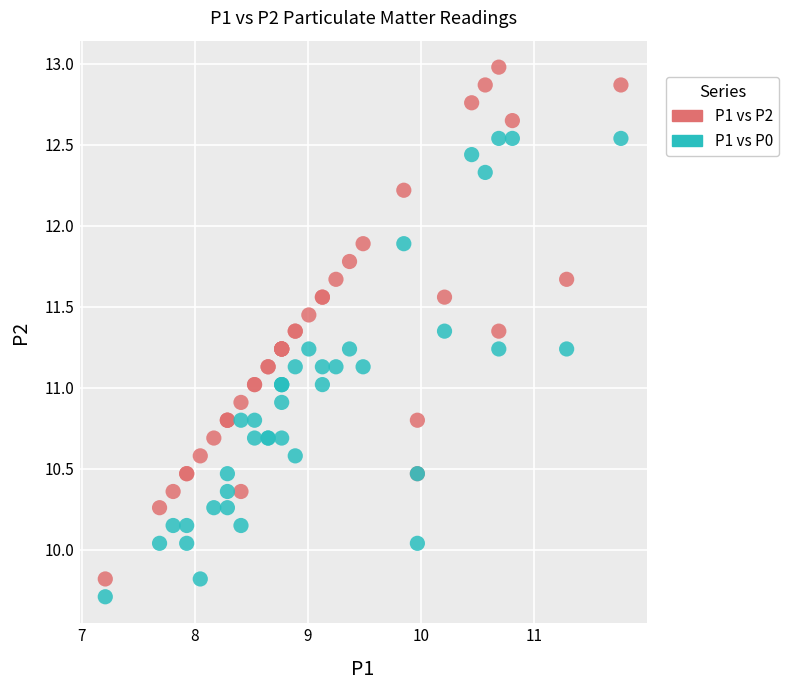

What are all the series names shown in the legend?

P1 vs P2, P1 vs P0